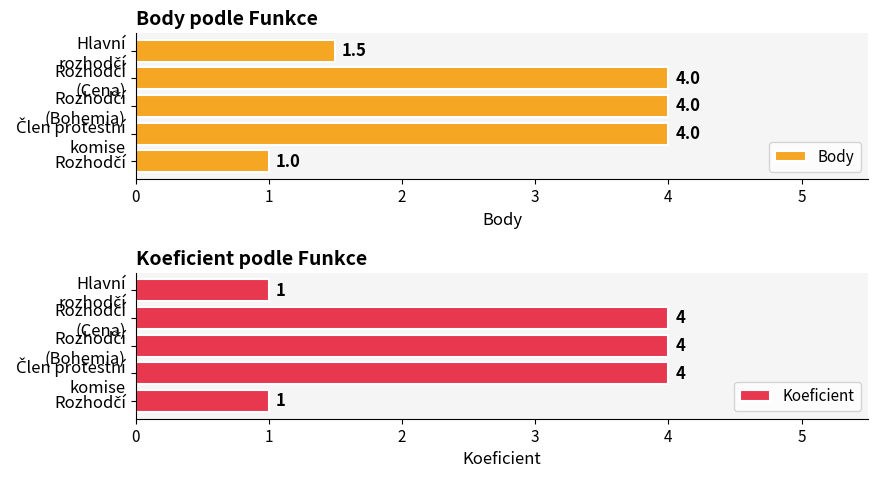

How many bars are there in total?

10